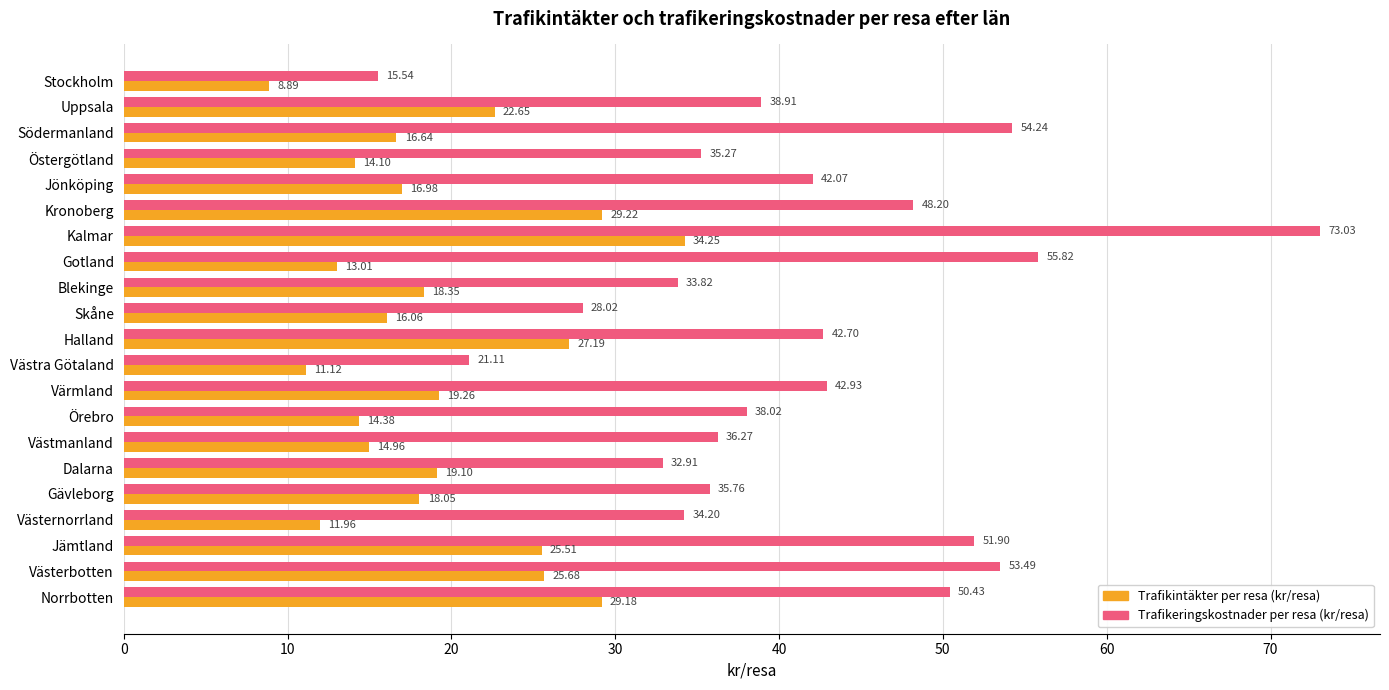

What is the spread (max minus min) of values at Jönköping?

25.1